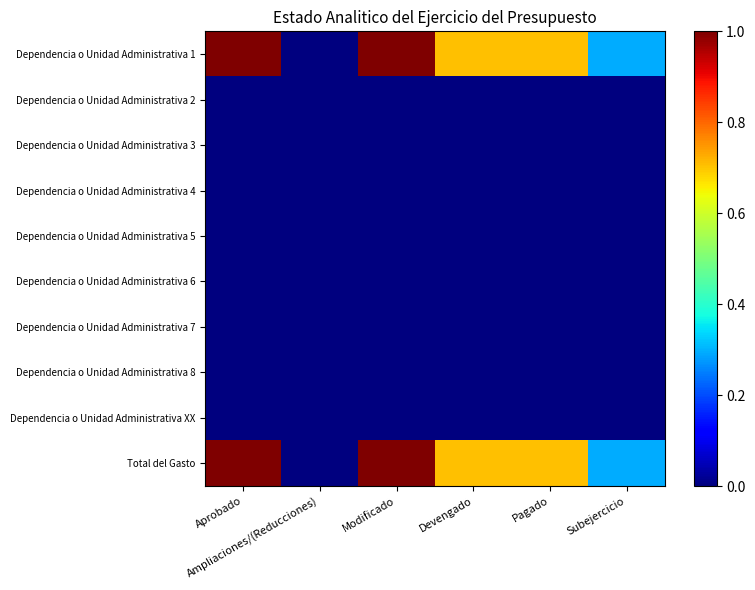

Reading right to left, what are all the values shown in this chart?

Dependencia o Unidad Administrativa 1: Subejercicio=0.3	Pagado=0.7	Devengado=0.7	Modificado=1.0	Ampliaciones/(Reducciones)=0.0	Aprobado=1.0
Dependencia o Unidad Administrativa 2: Subejercicio=0.0	Pagado=0.0	Devengado=0.0	Modificado=0.0	Ampliaciones/(Reducciones)=0.0	Aprobado=0.0
Dependencia o Unidad Administrativa 3: Subejercicio=0.0	Pagado=0.0	Devengado=0.0	Modificado=0.0	Ampliaciones/(Reducciones)=0.0	Aprobado=0.0
Dependencia o Unidad Administrativa 4: Subejercicio=0.0	Pagado=0.0	Devengado=0.0	Modificado=0.0	Ampliaciones/(Reducciones)=0.0	Aprobado=0.0
Dependencia o Unidad Administrativa 5: Subejercicio=0.0	Pagado=0.0	Devengado=0.0	Modificado=0.0	Ampliaciones/(Reducciones)=0.0	Aprobado=0.0
Dependencia o Unidad Administrativa 6: Subejercicio=0.0	Pagado=0.0	Devengado=0.0	Modificado=0.0	Ampliaciones/(Reducciones)=0.0	Aprobado=0.0
Dependencia o Unidad Administrativa 7: Subejercicio=0.0	Pagado=0.0	Devengado=0.0	Modificado=0.0	Ampliaciones/(Reducciones)=0.0	Aprobado=0.0
Dependencia o Unidad Administrativa 8: Subejercicio=0.0	Pagado=0.0	Devengado=0.0	Modificado=0.0	Ampliaciones/(Reducciones)=0.0	Aprobado=0.0
Dependencia o Unidad Administrativa XX: Subejercicio=0.0	Pagado=0.0	Devengado=0.0	Modificado=0.0	Ampliaciones/(Reducciones)=0.0	Aprobado=0.0
Total del Gasto: Subejercicio=0.3	Pagado=0.7	Devengado=0.7	Modificado=1.0	Ampliaciones/(Reducciones)=0.0	Aprobado=1.0